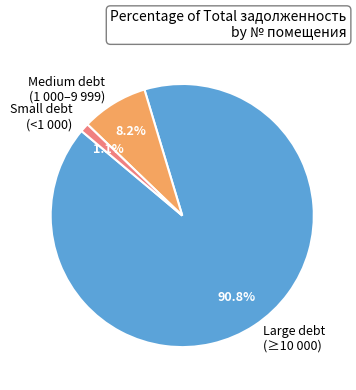

Count the number of slices in the pie.

3